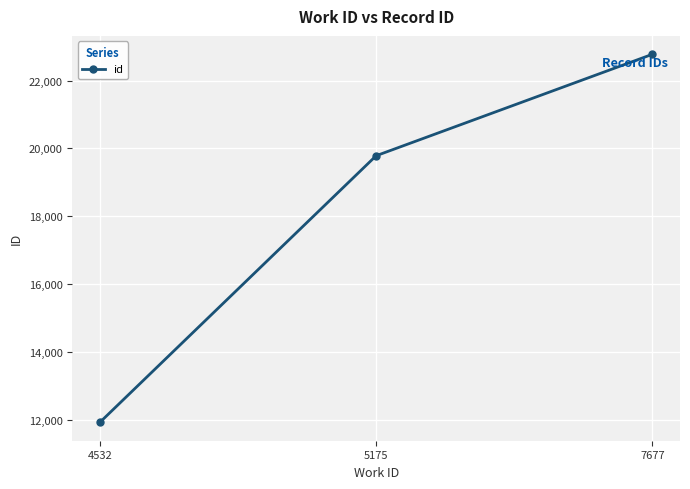

Is it true that the value at 5175 is 5383?

False